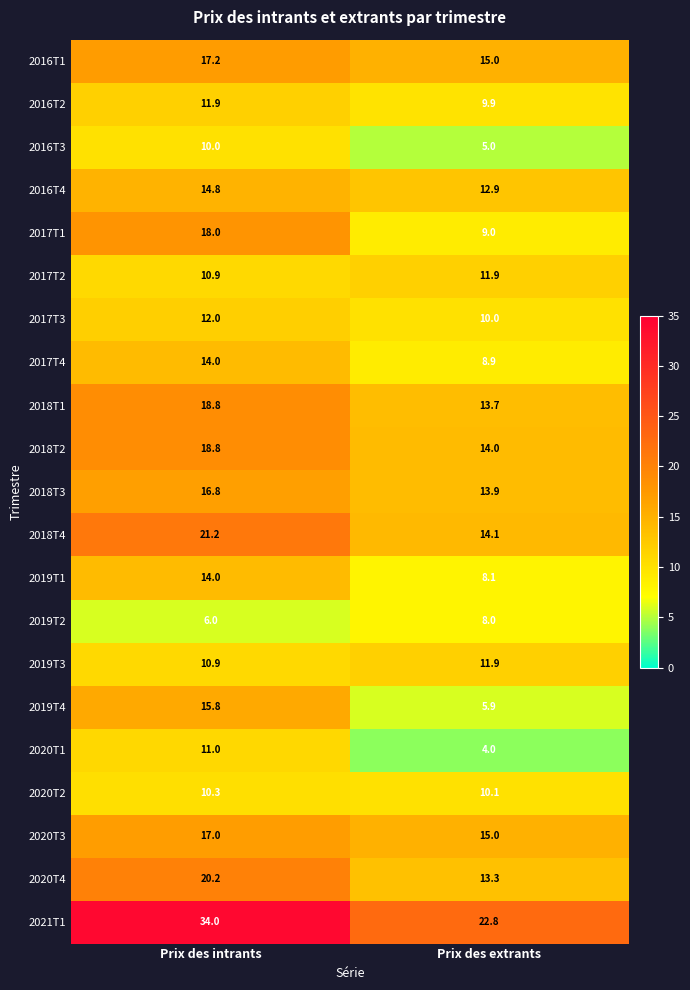

What is the approximate value of 2016T2 at Prix des extrants?

9.9